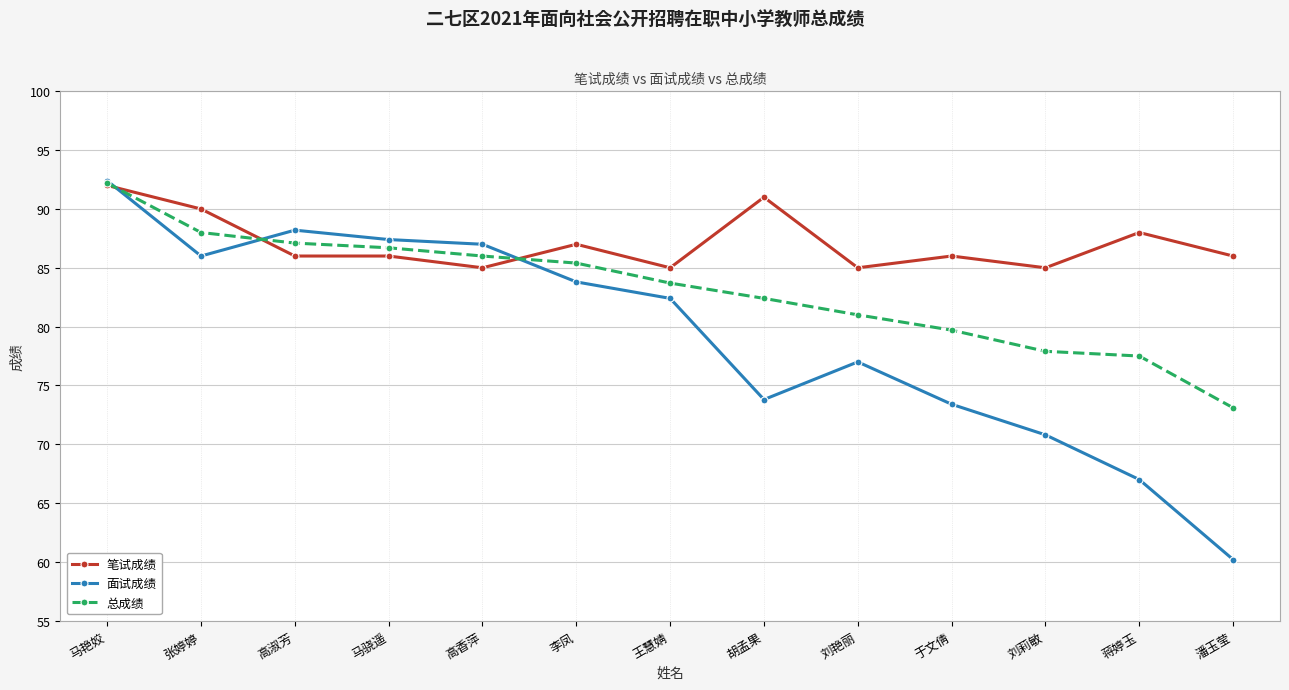

What is the highest value of the 总成绩 series?

92.2